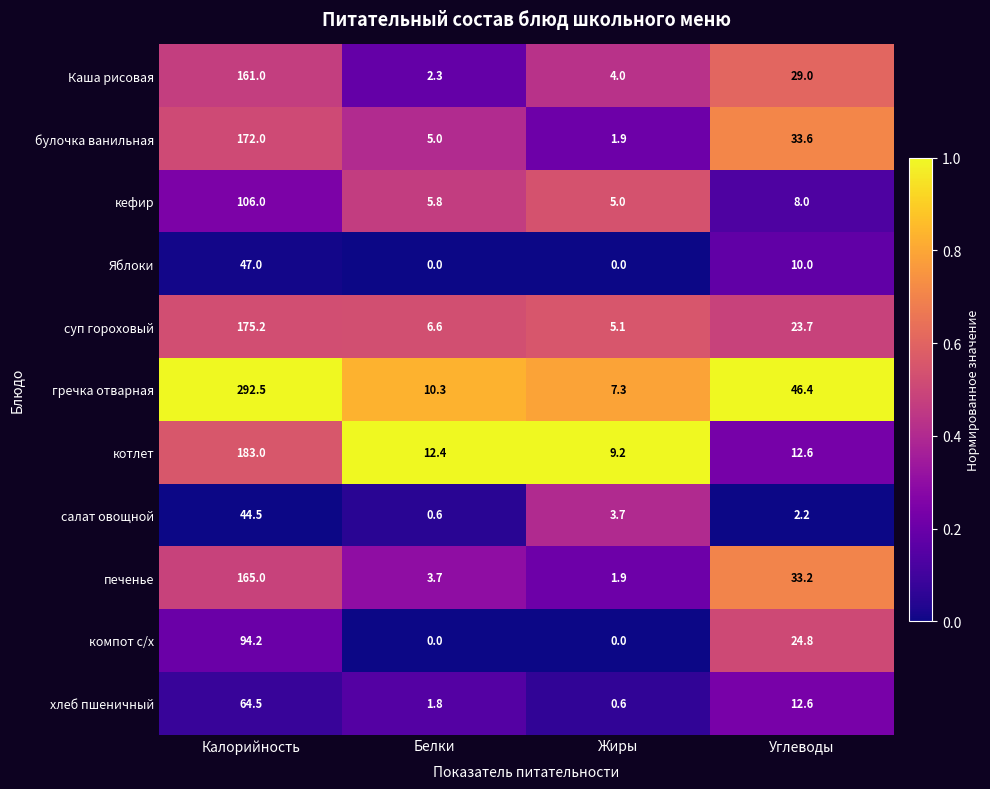

What is the difference between the highest and lowest values at Калорийность?

248.0